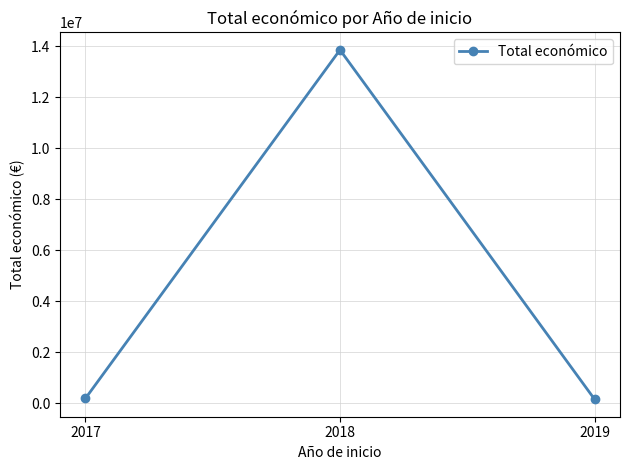

Is it true that the value at 2018 is 9057276?

False